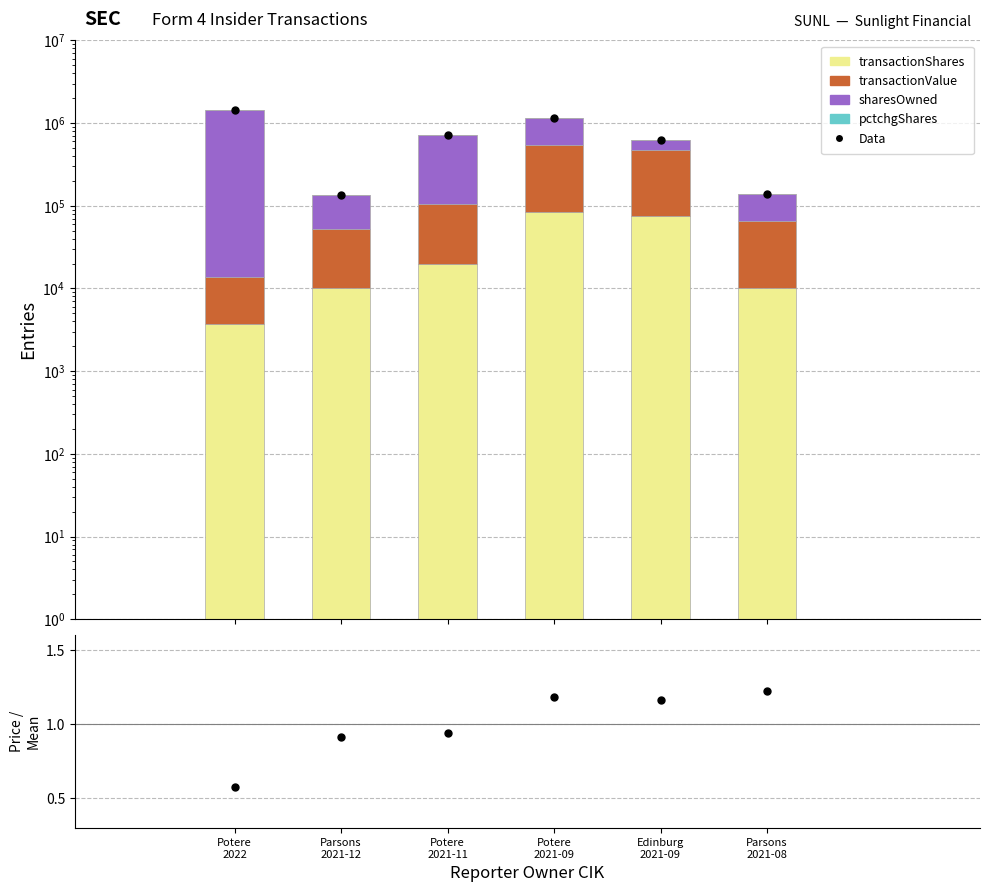

How many groups of bars are there?

6